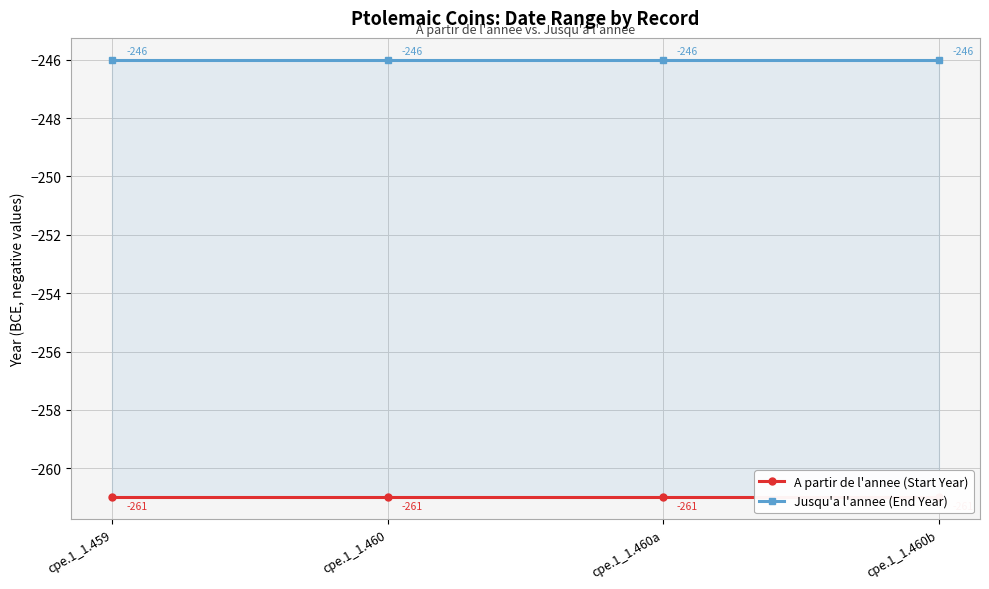

True or false: A partir de l'annee (Start Year) and Jusqu'a l'annee (End Year) cross at least once.

False